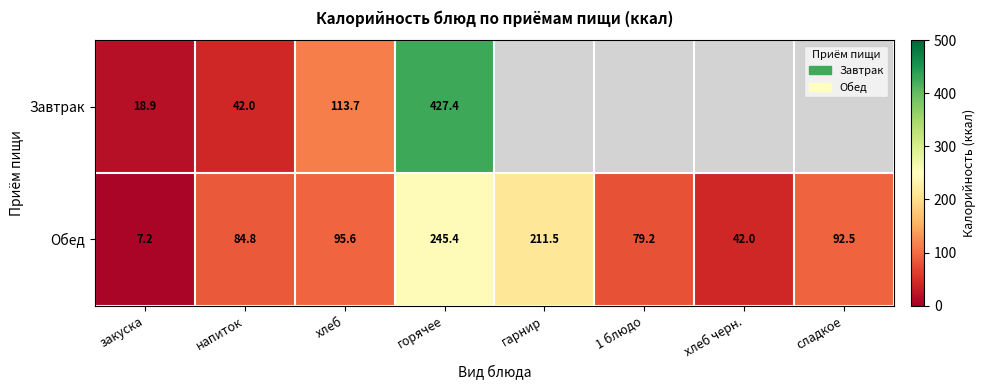

What is the smallest value displayed?

7.2